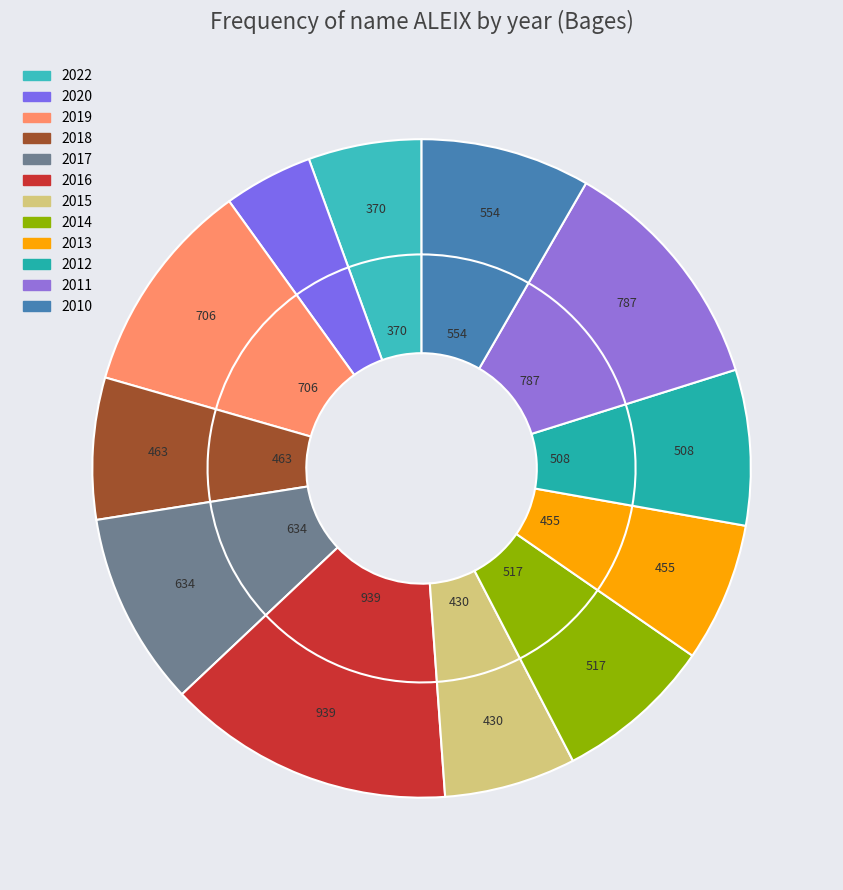

What percentage is the 2016 slice, to the nearest percent?

14%